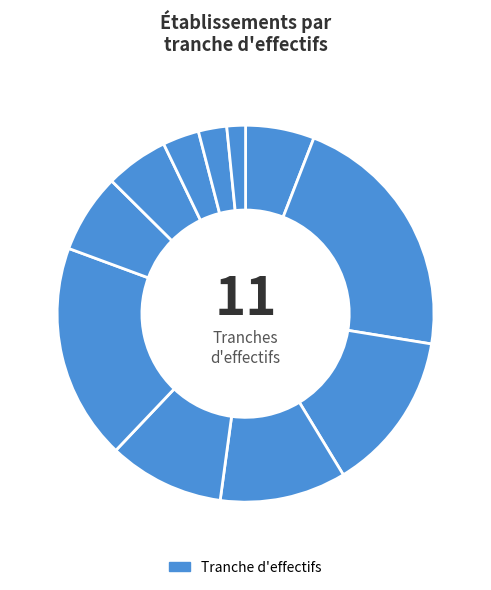

Count the number of slices in the pie.

11